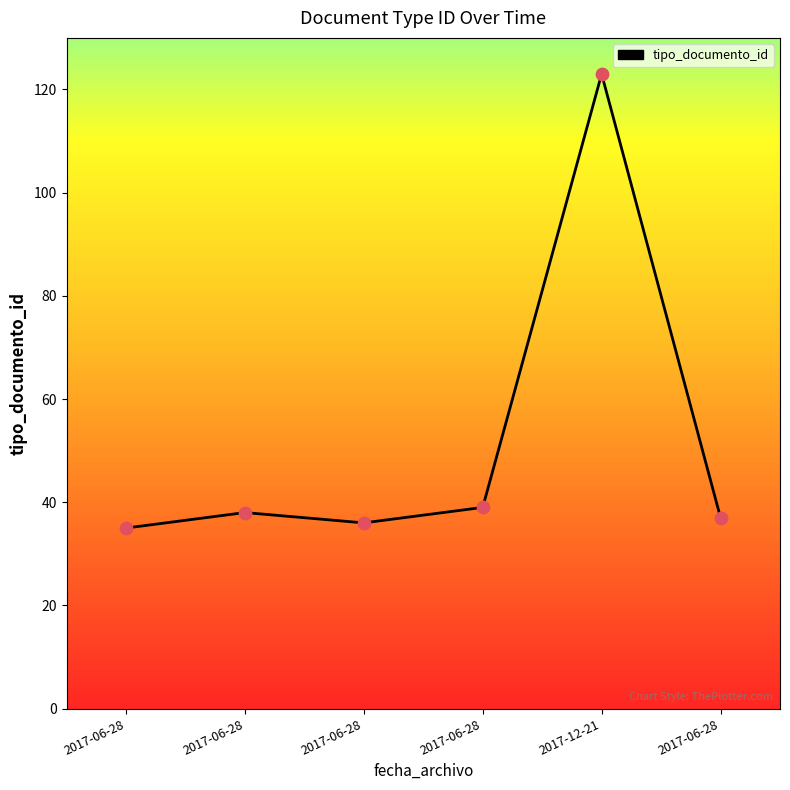

Approximately how many times larger is the value at 2017-06-28 compared to 2017-06-28?

1.0